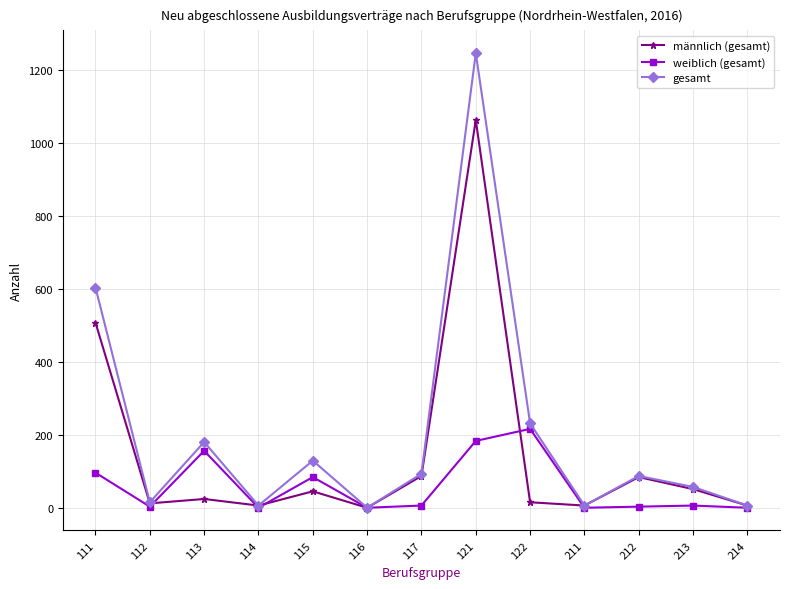

How many values in the männlich (gesamt) series are below 24?

6